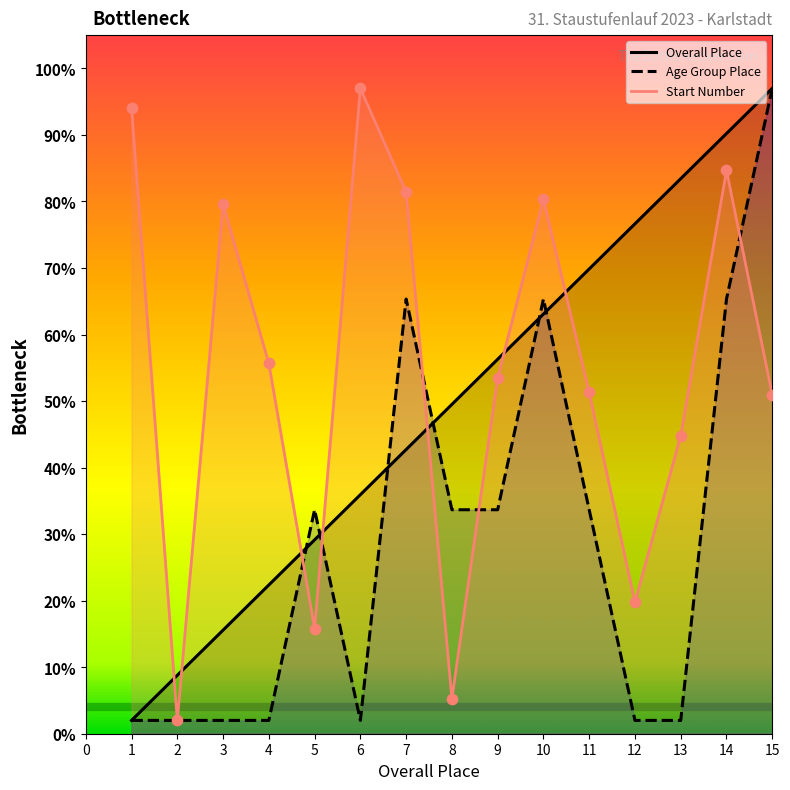

Which series reaches the minimum Y coordinate?

Overall Place